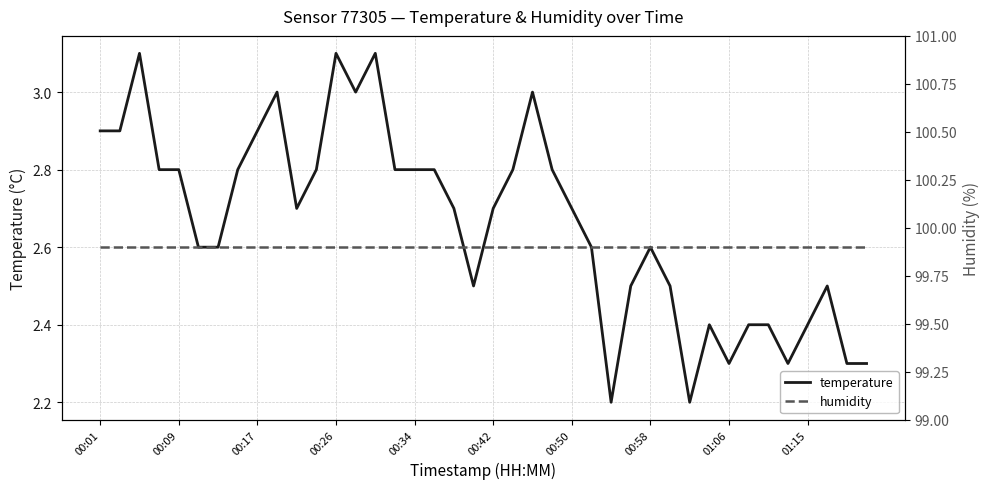

How many series are shown in this chart?

2